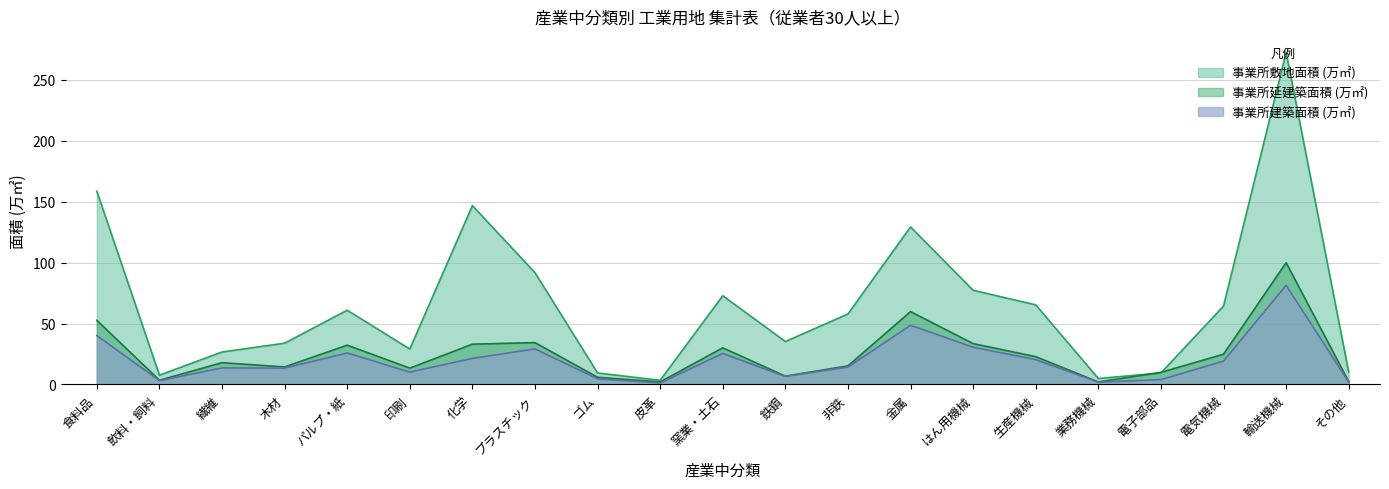

True or false: 事業所延建築面積_㎡ and 事業所建築面積_㎡ intersect in this chart.

False